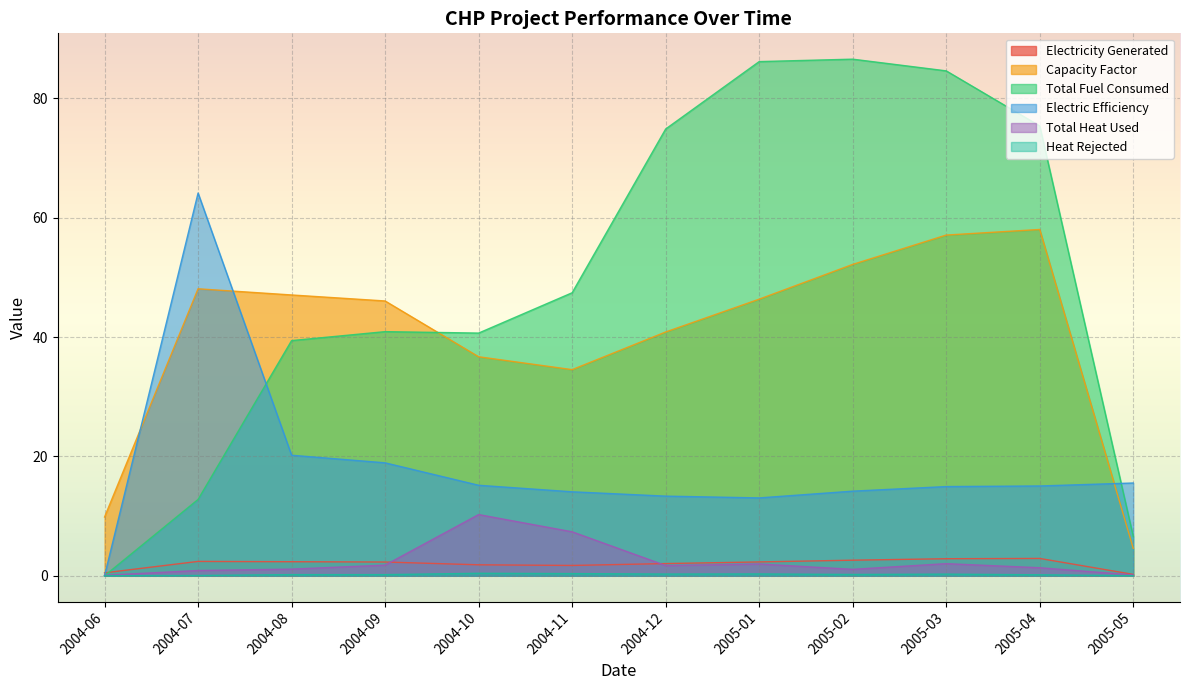

What is the label of the 9th point from the left?

2005-02